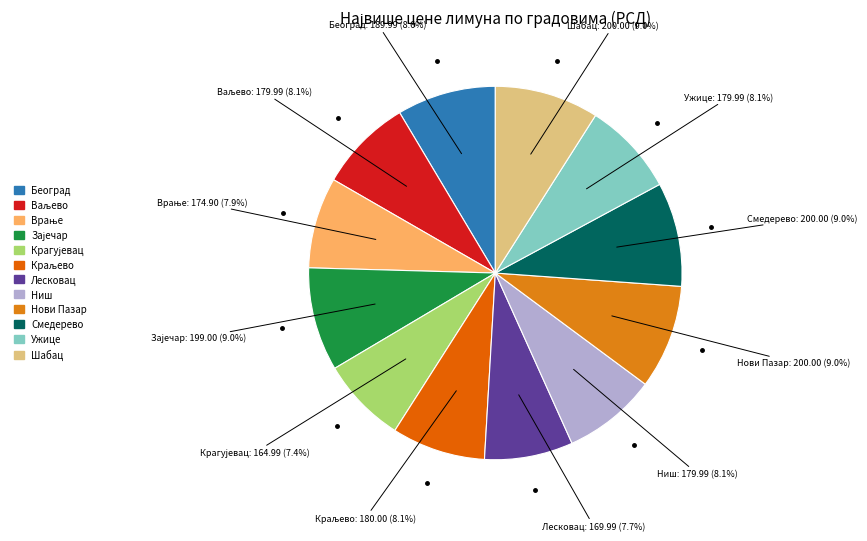

Is there any slice that represents more than half of the pie?

No